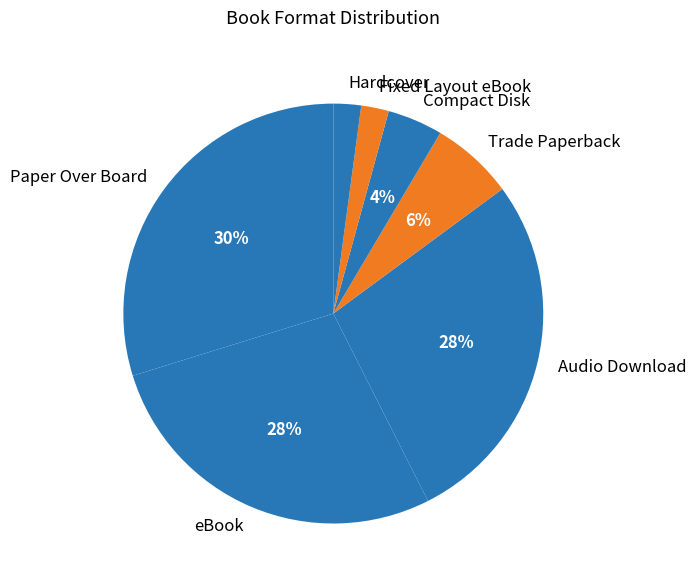

The Compact Disk slice represents 4% of the pie. True or false?

True